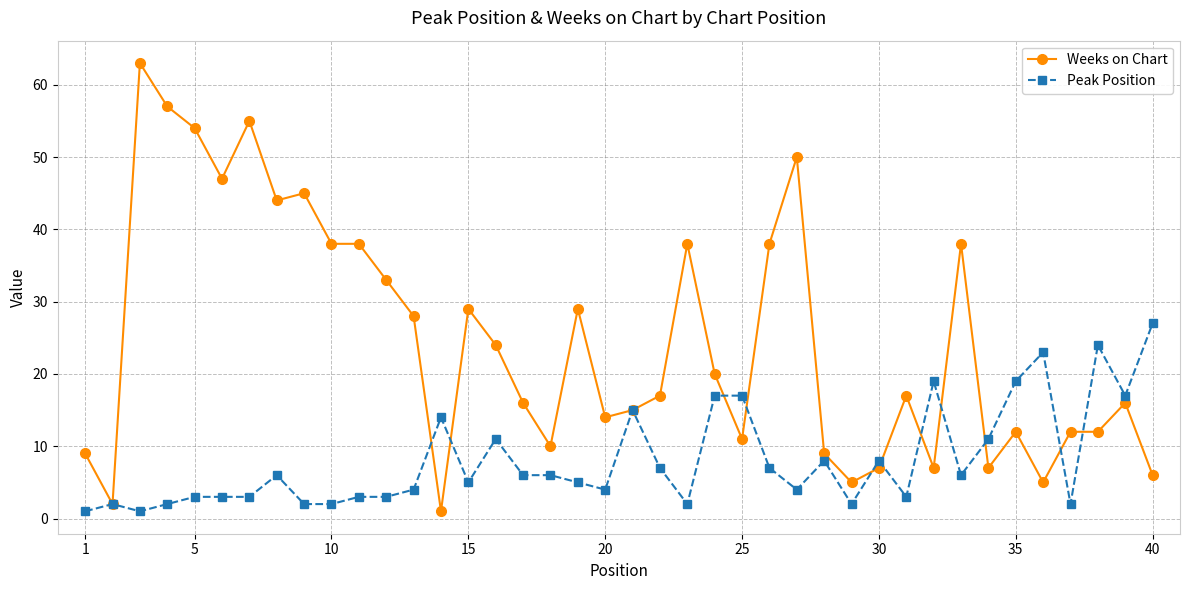

Which series has the widest spread of values?

Weeks on Chart